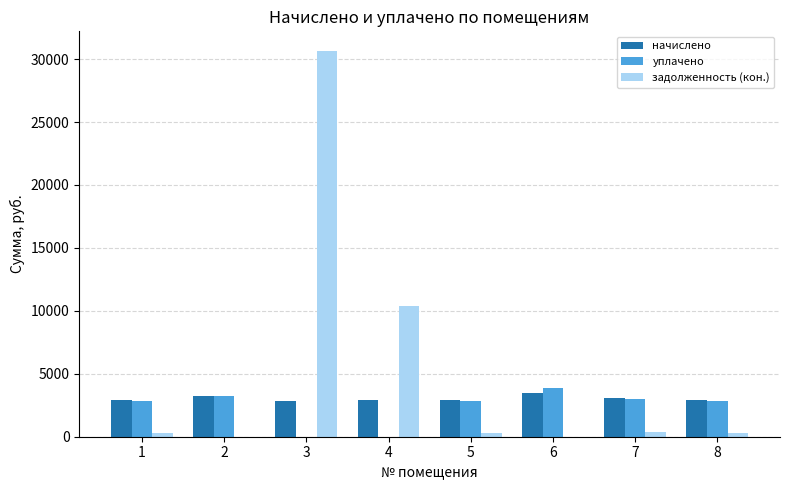

Which series has the widest spread of values?

задолженность (кон.)